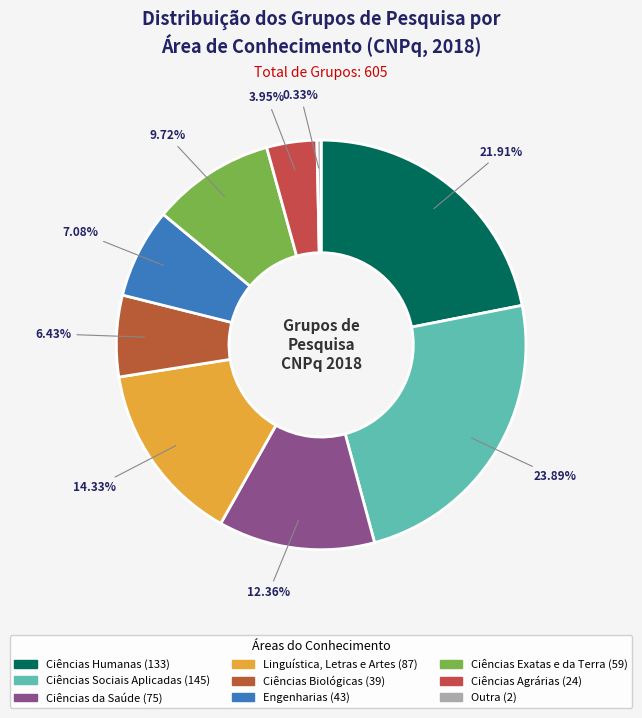

How many slices are in this pie chart?

9